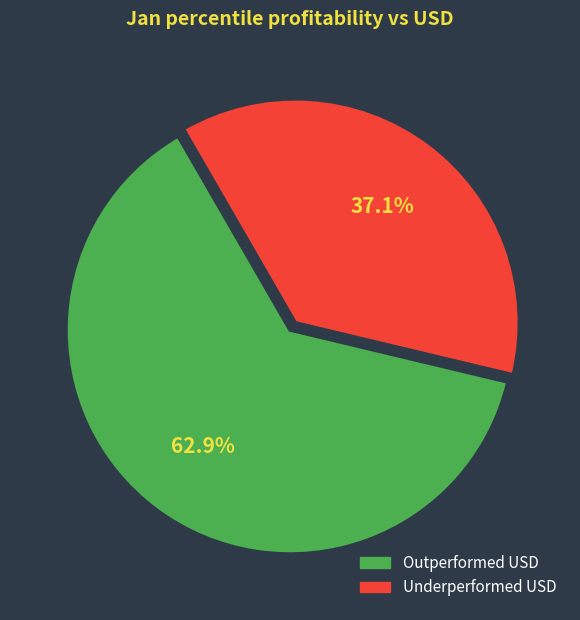

Do Outperformed USD and Underperformed USD together represent more than half of the pie?

Yes